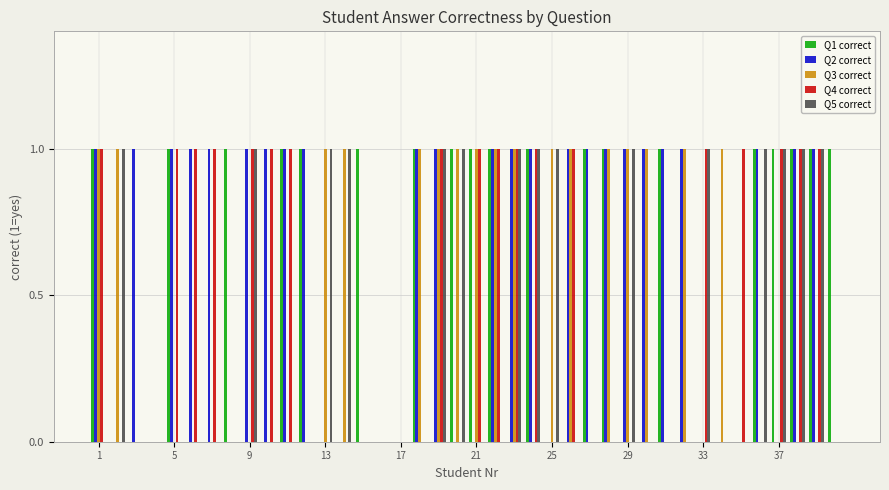

Which series has the largest total across all categories?

Q2 correct